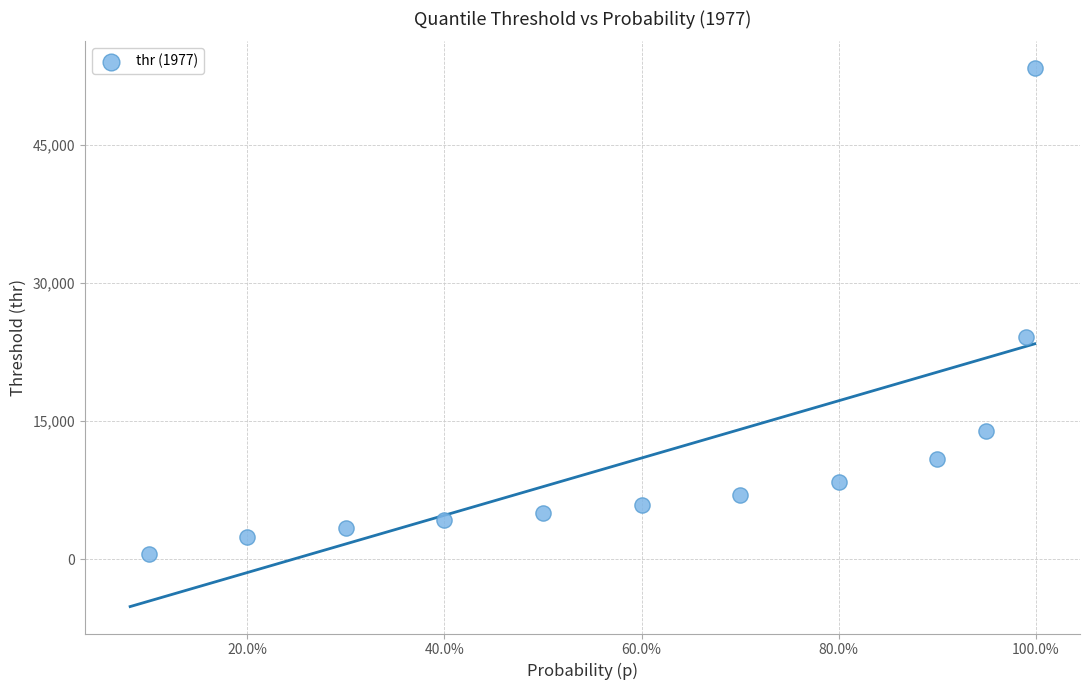

What is the range of Y values (max minus min)?

52677.0